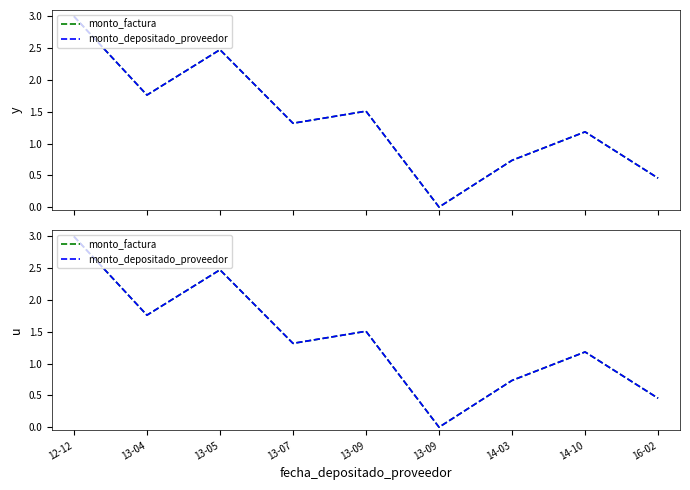

Which label corresponds to the smallest value in the chart?

13-09